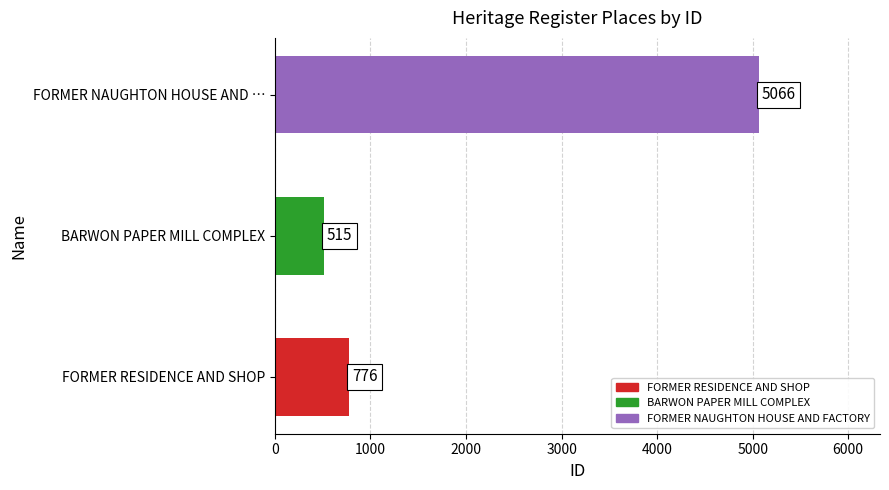

What is the average value?

2119